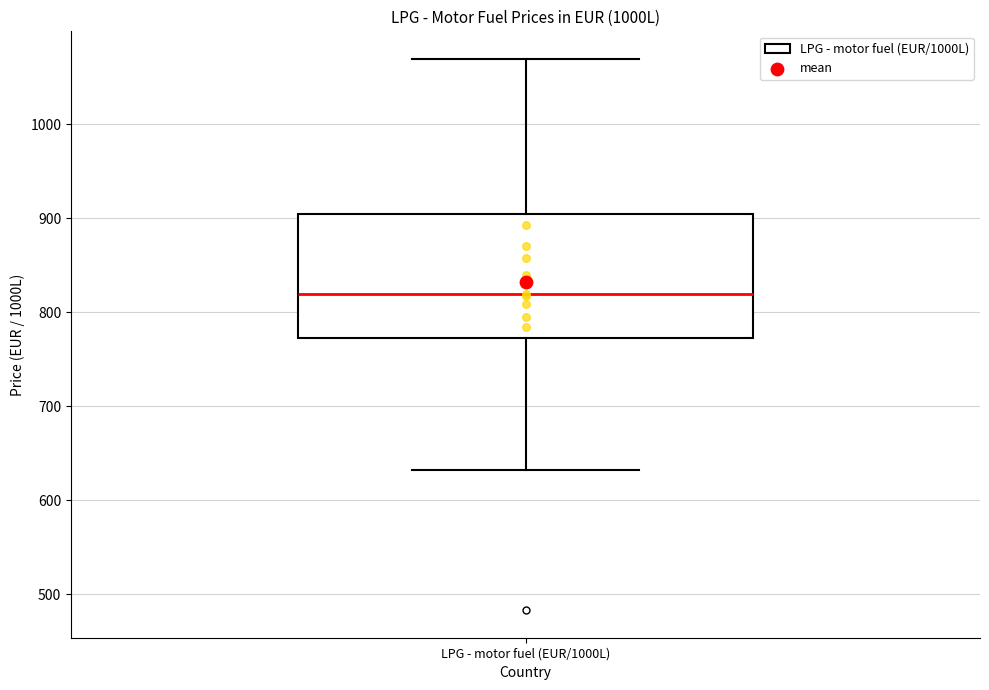

Read this box plot against the y-axis: the position of the median line, the range covered by the box, and the ends of both whiskers. The values are not printed on the chart, so give them approximately, as read against the axis.

median 820, box 770 to 900, whiskers 630 to 1070